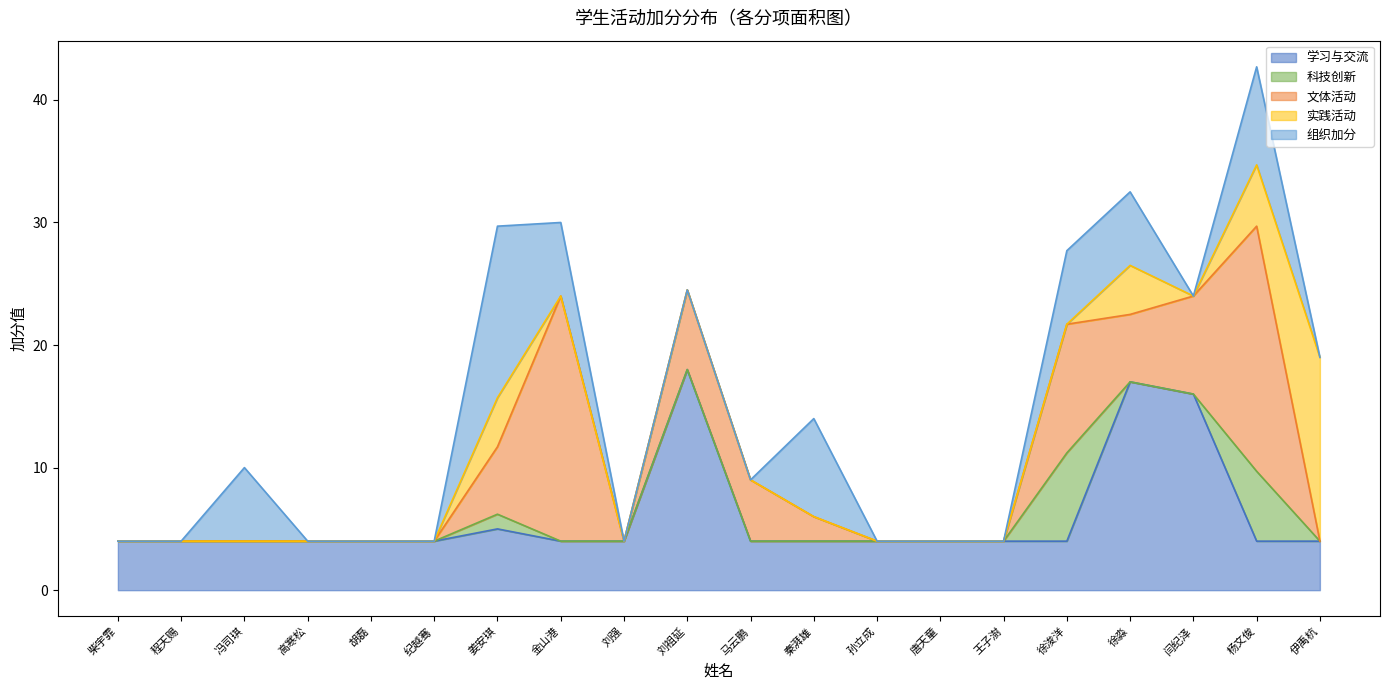

Rank the series by their maximum value, from highest to lowest.

文体活动, 学习与交流, 实践活动, 组织加分, 科技创新